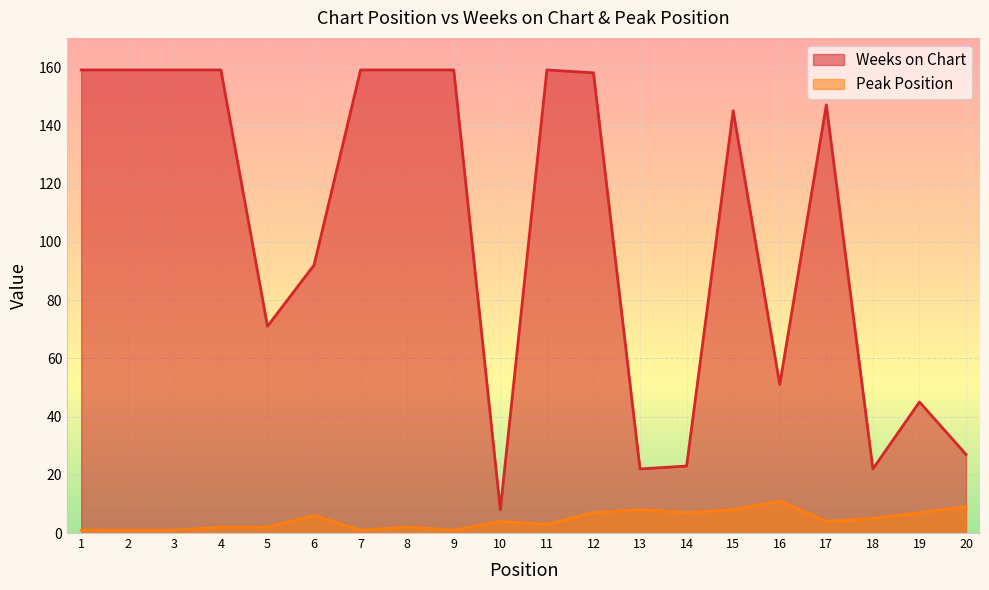

Which series has the largest total across all categories?

Weeks on Chart